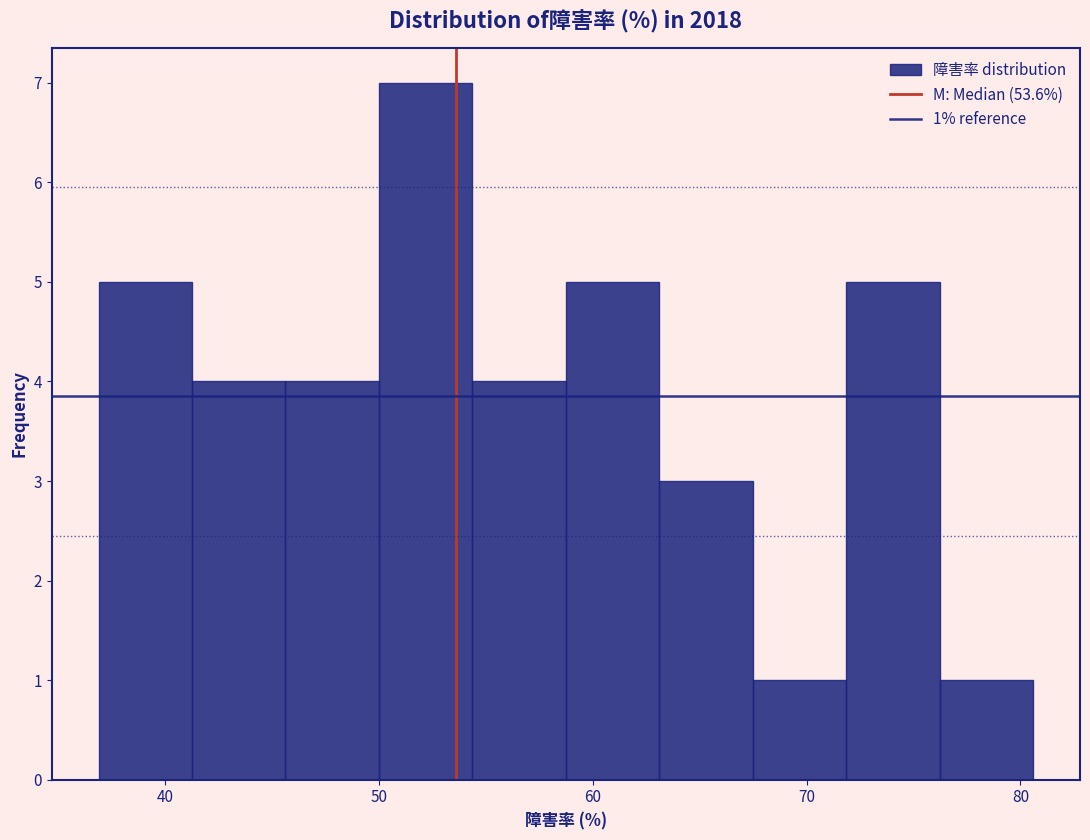

Which range on the x-axis has the tallest bar?

50 to 54